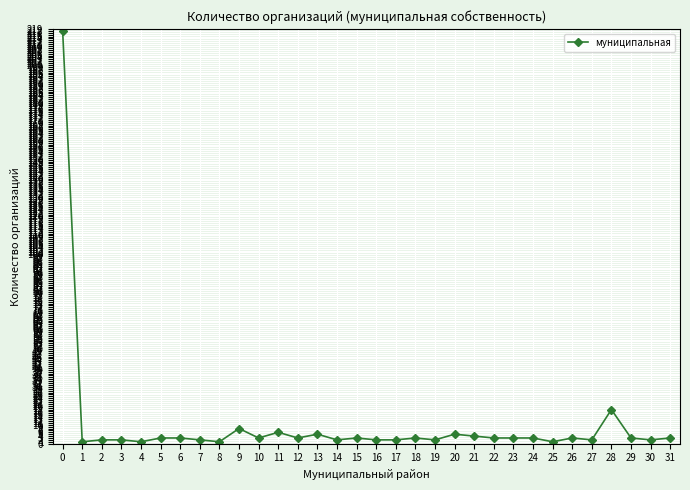

Where is the data nearest to the value 109?

28